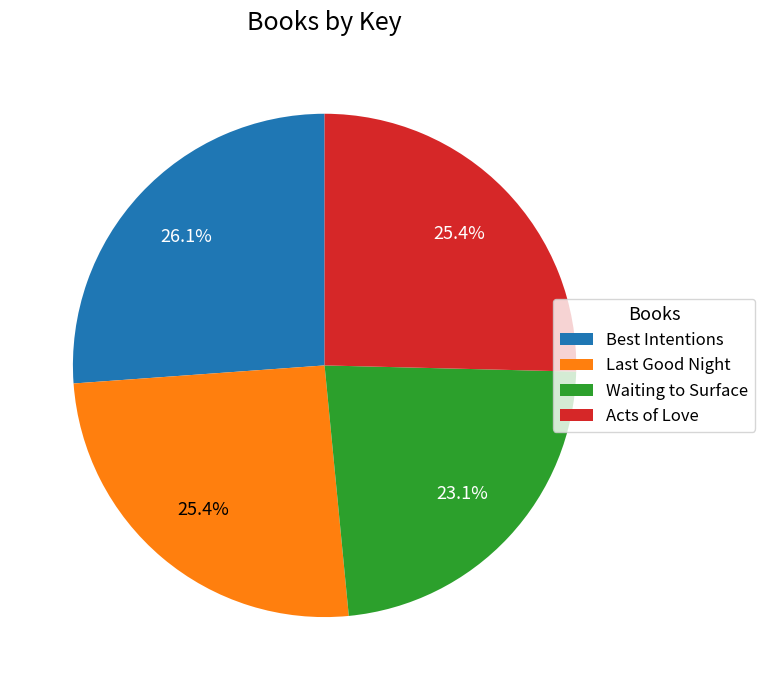

What is the largest slice in the pie chart?

Best Intentions